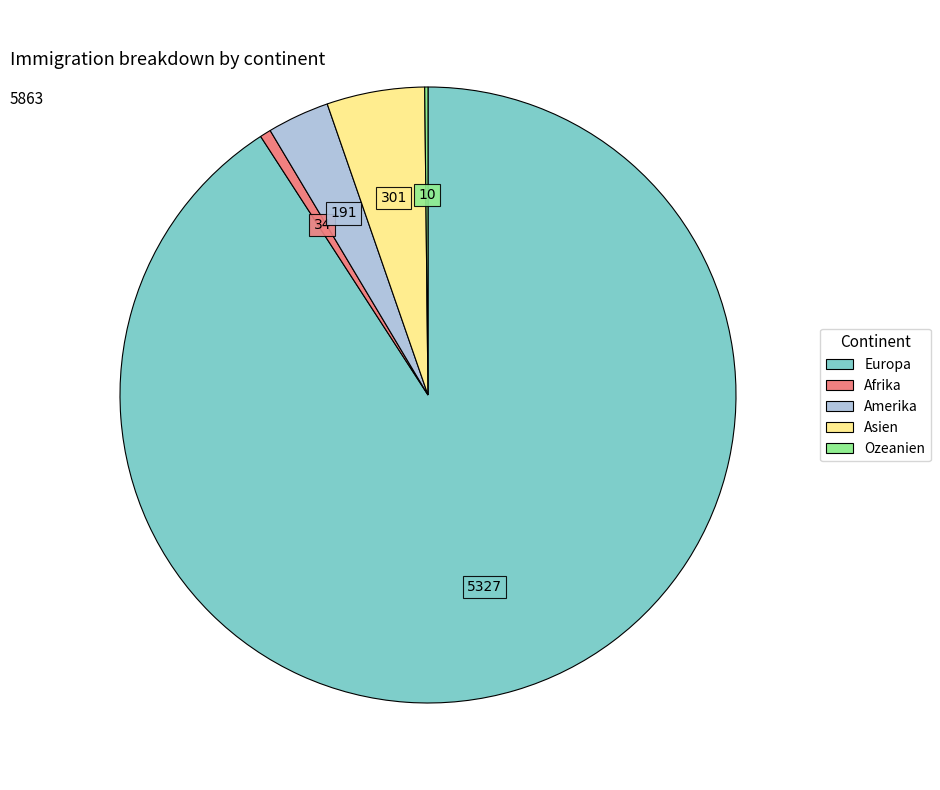

Combined, do Amerika and Europa account for over 50%?

Yes